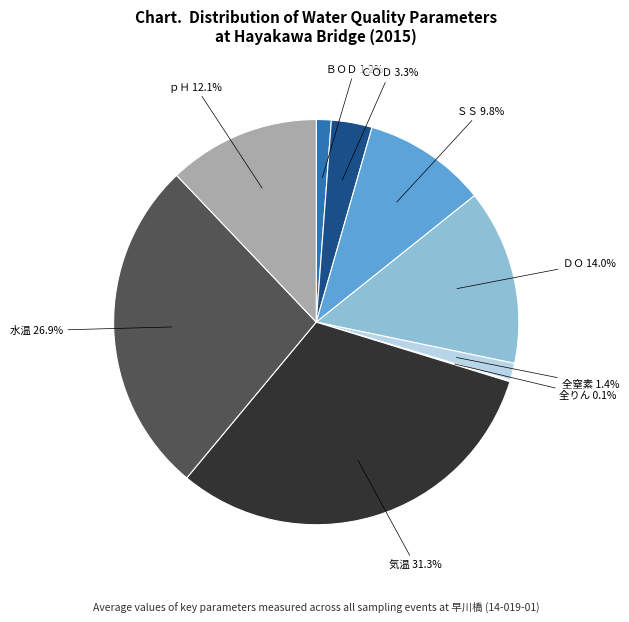

What is the largest slice in the pie chart?

気温